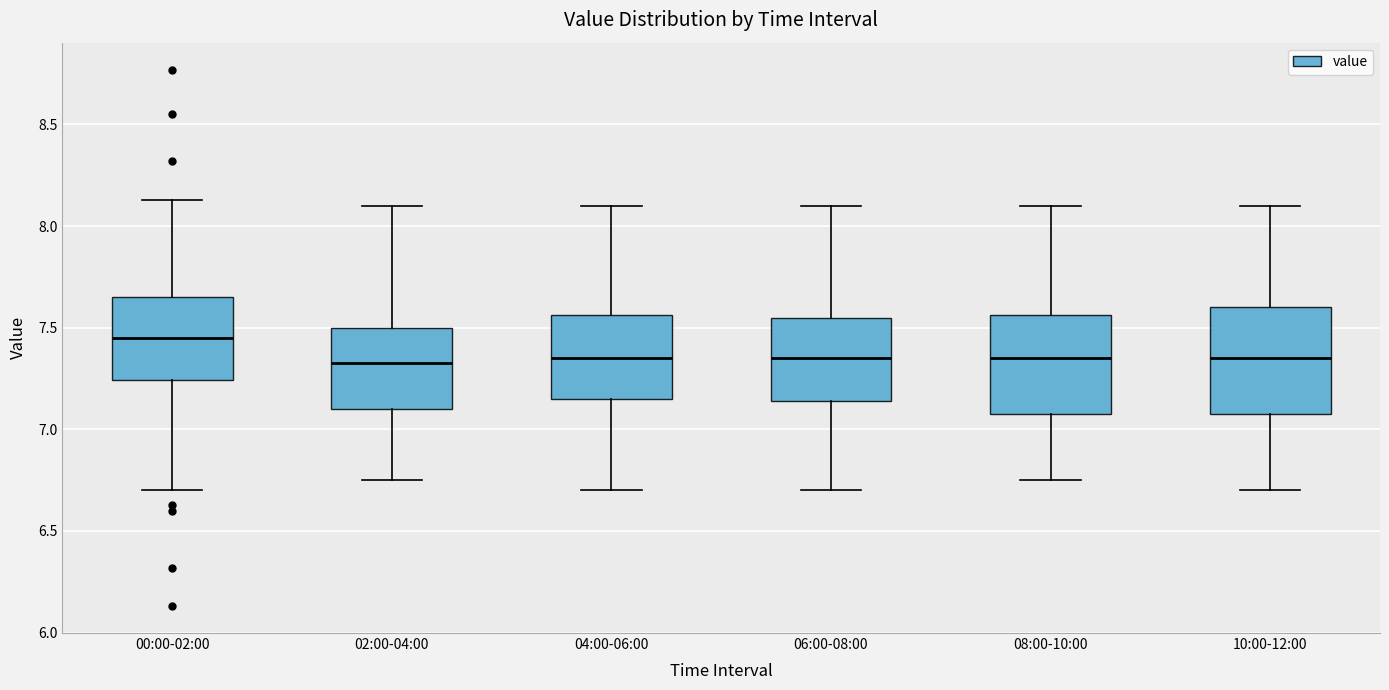

Reading left to right, read every box against the y-axis: the position of its median line, the range the box covers, and the ends of its whiskers. The values are not printed on the chart, so give them approximately, as read against the axis.

00:00-02:00: median 7.45, box 7.25 to 7.65, whiskers 6.70 to 8.15
02:00-04:00: median 7.35, box 7.10 to 7.50, whiskers 6.75 to 8.10
04:00-06:00: median 7.35, box 7.15 to 7.55, whiskers 6.70 to 8.10
06:00-08:00: median 7.35, box 7.15 to 7.55, whiskers 6.70 to 8.10
08:00-10:00: median 7.35, box 7.10 to 7.55, whiskers 6.75 to 8.10
10:00-12:00: median 7.35, box 7.10 to 7.60, whiskers 6.70 to 8.10